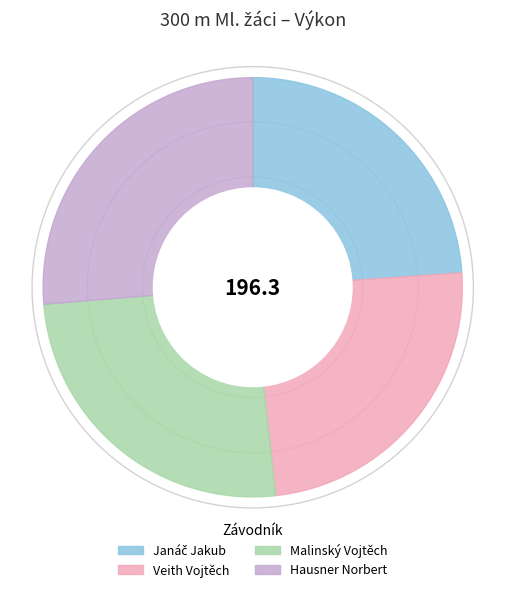

What is the largest slice in the pie chart?

Hausner Norbert